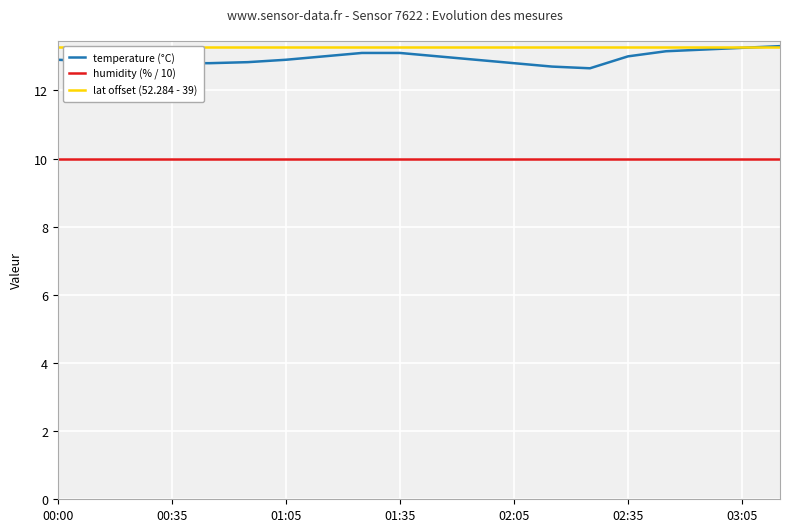

True or false: temperature (°C) and humidity (% / 10) cross at least once.

False